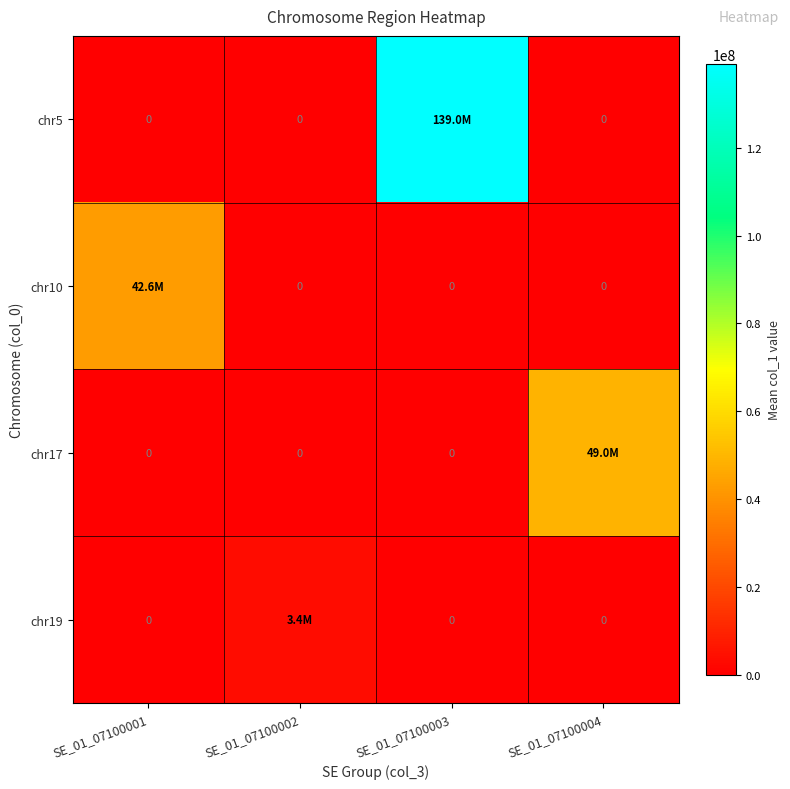

Which series has the widest spread of values?

chr5